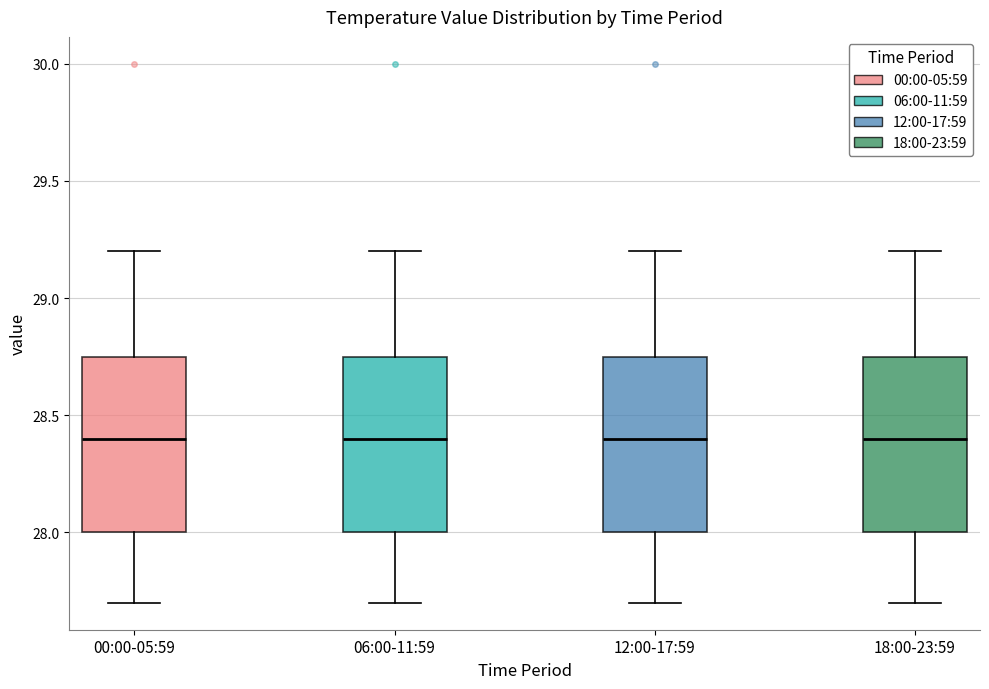

Where is the upper edge of the box for 06:00-11:59 on the y-axis? The values are not printed on the chart, so give them approximately, as read against the axis.

28.75